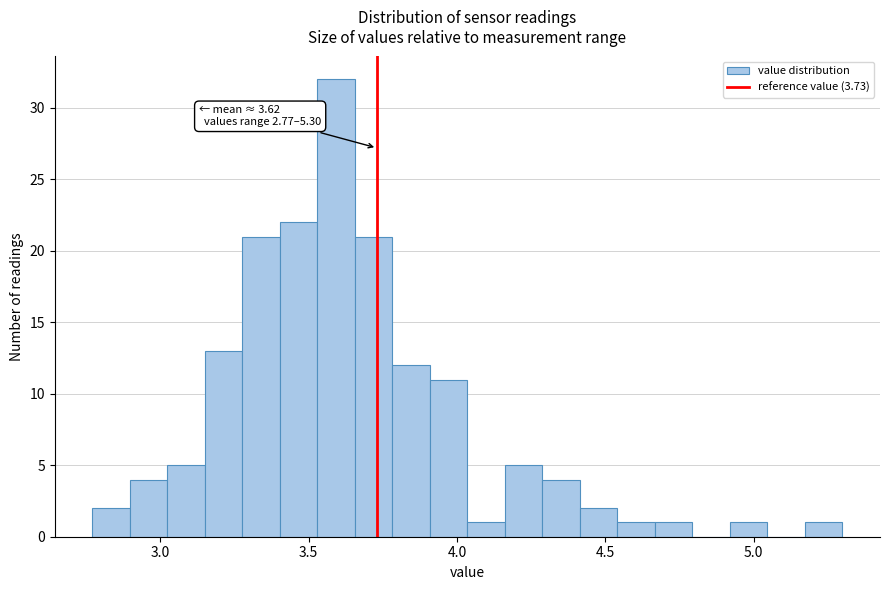

Around what value on the x-axis is the tallest bar? Give the approximate position of its centre, as read against the axis.

3.60